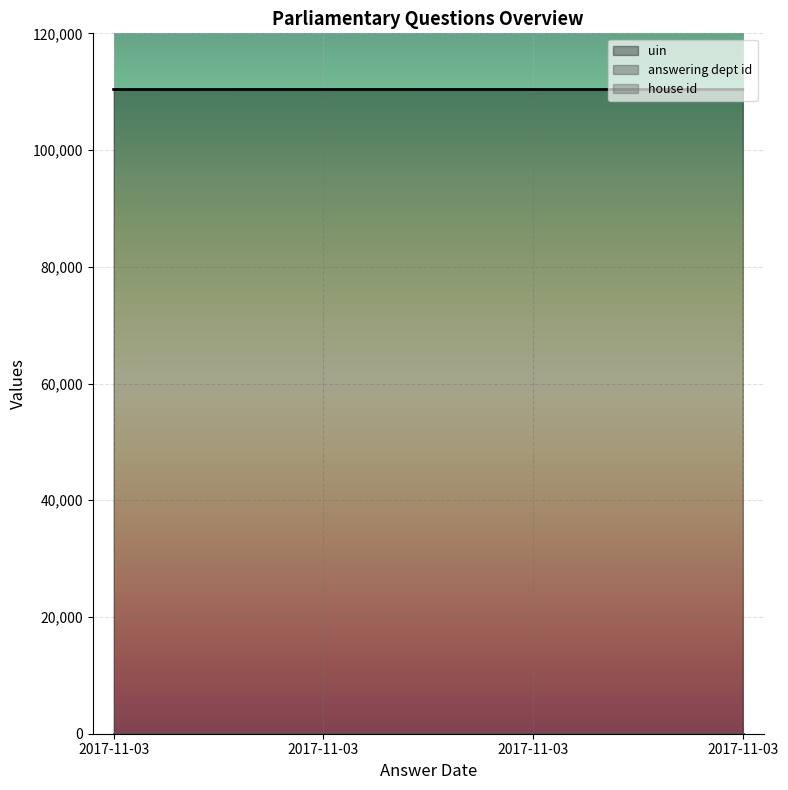

True or false: house id and answering dept id intersect in this chart.

False